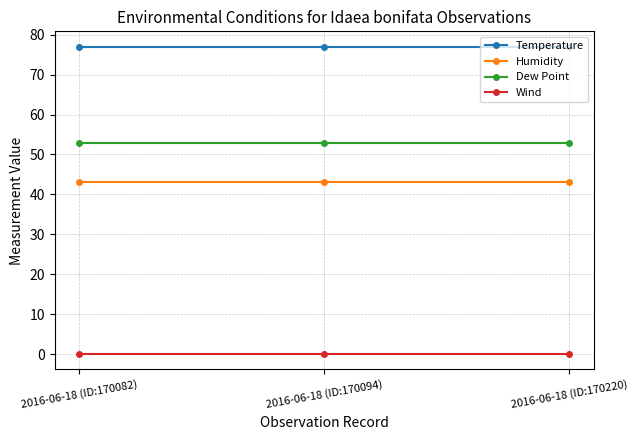

At how many categories does at least one series exceed 26?

3